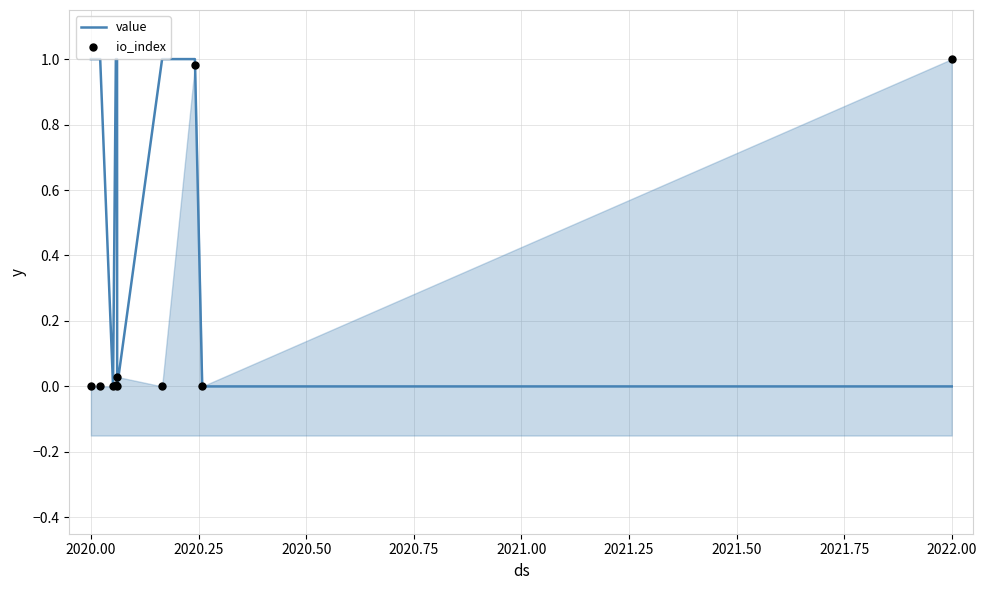

Is it true that value equals 1 at 2020.00?

True